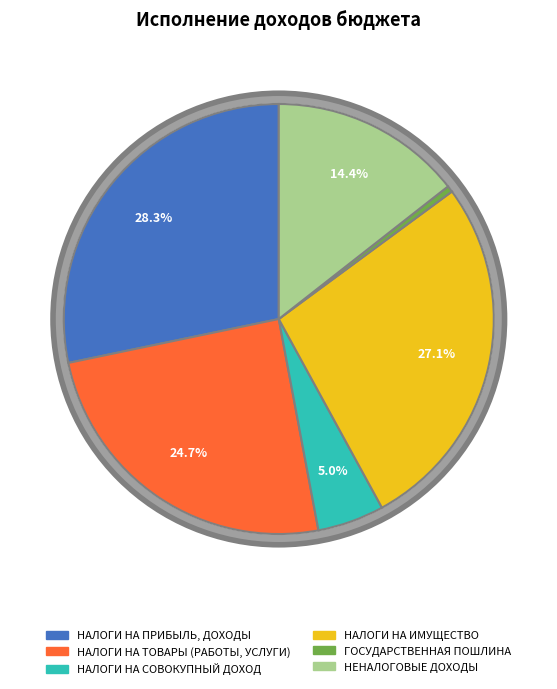

Combined, do НАЛОГИ НА ИМУЩЕСТВО and ГОСУДАРСТВЕННАЯ ПОШЛИНА account for over 50%?

No